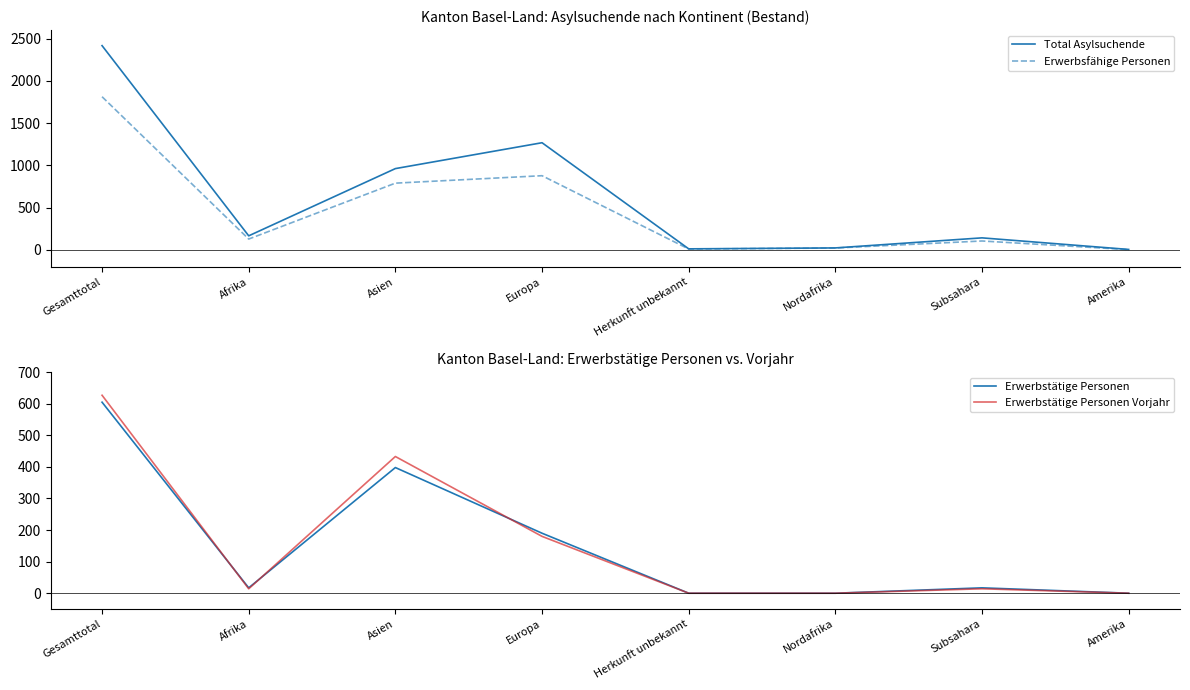

Which label corresponds to the smallest value in the chart?

Herkunft unbekannt